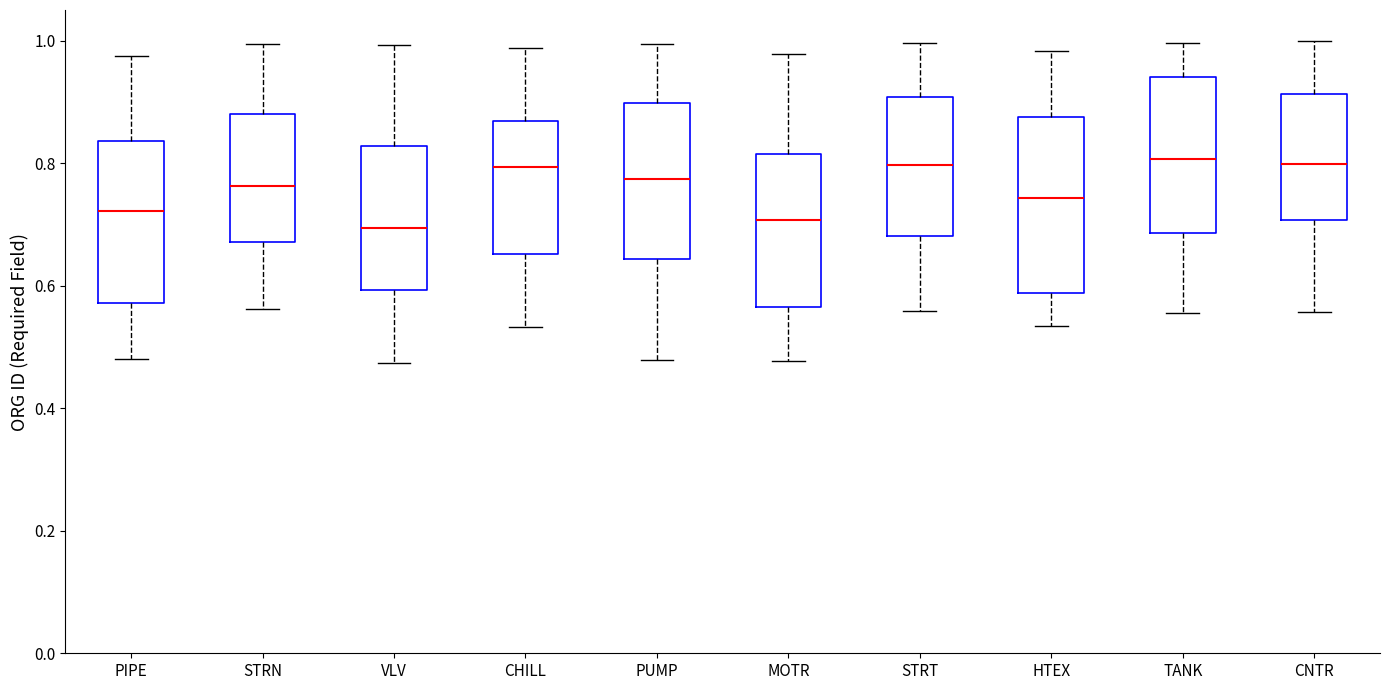

Where does the lower whisker of the box for PIPE end on the y-axis? The values are not printed on the chart, so give them approximately, as read against the axis.

0.48